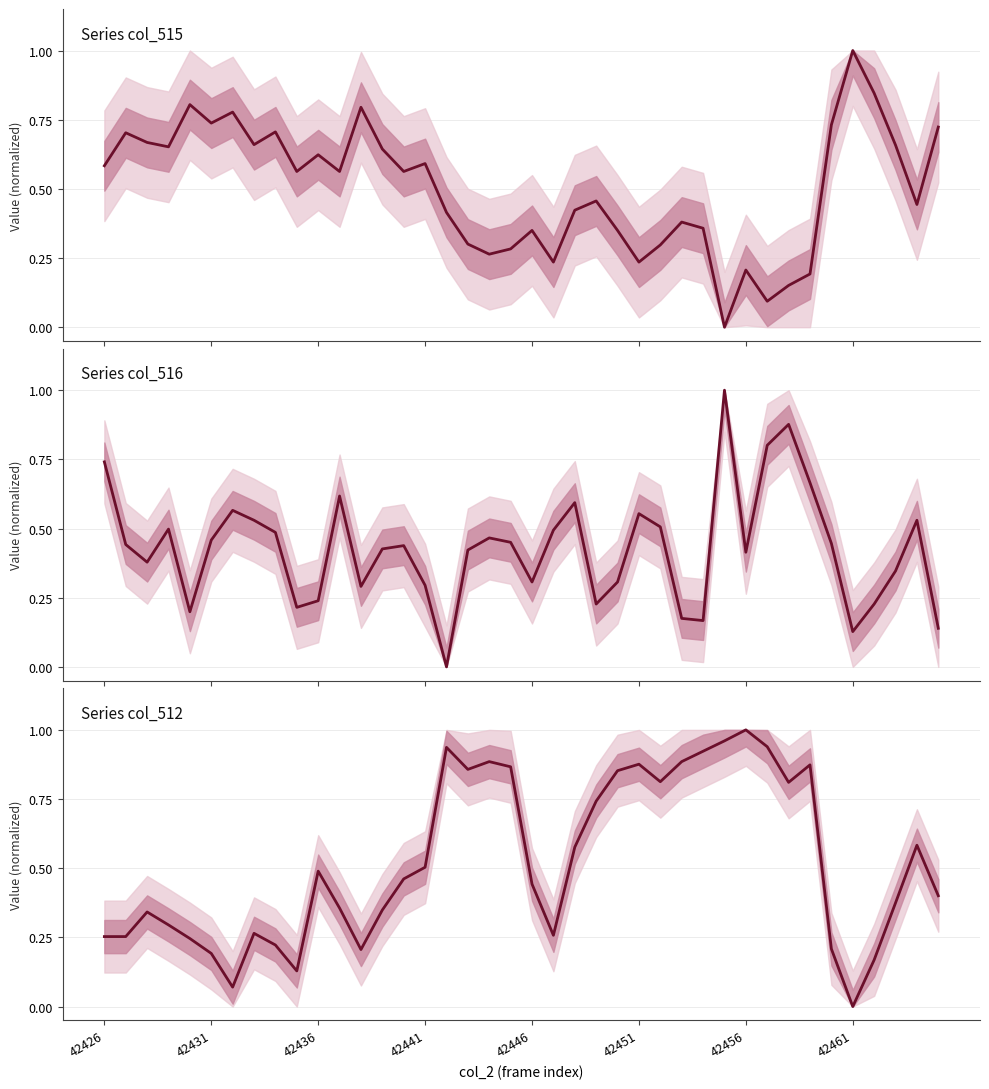

What is the difference between the col_515 (normalized) values at 26 and 34?

0.4